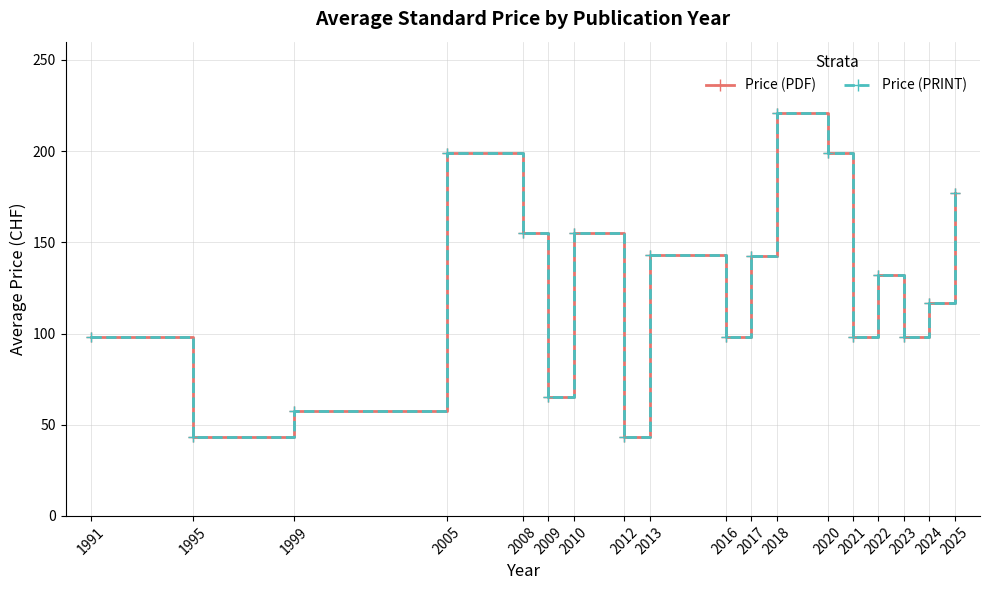

True or false: Price (PRINT) and Price (PDF) cross at least once.

False